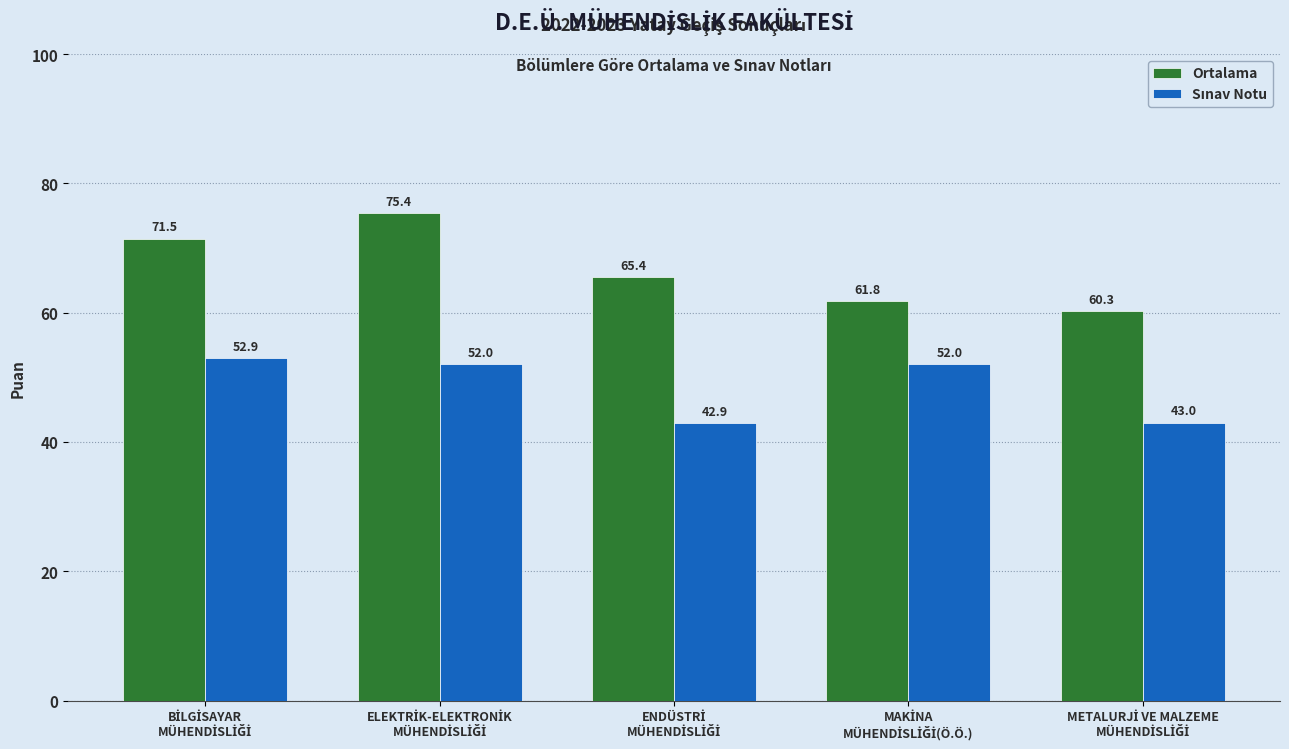

What is the difference between the maximum and minimum values in the Ortalama series?

15.1